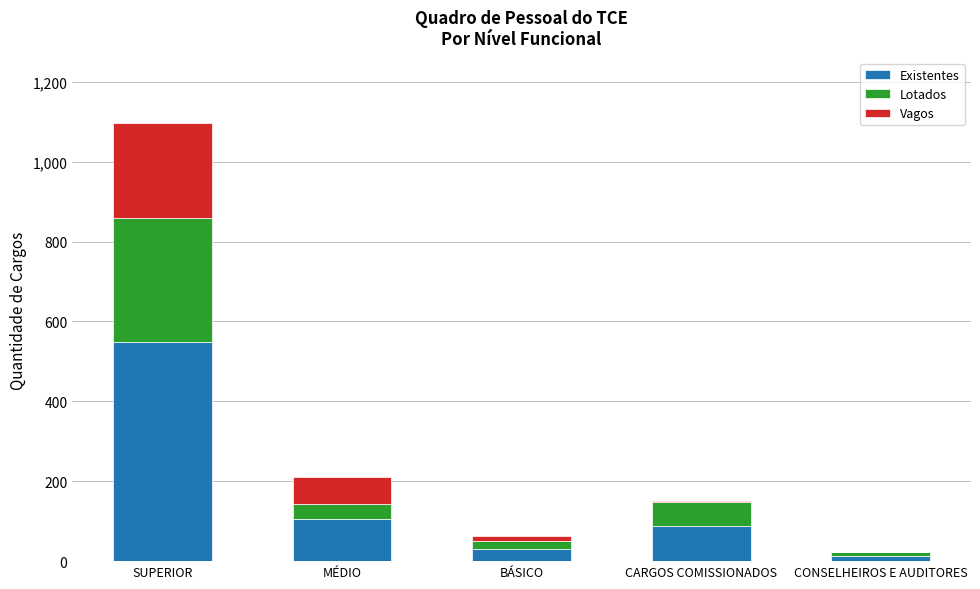

Reading left to right, transcribe the values for Existentes.

SUPERIOR=548	MÉDIO=105	BÁSICO=31	CARGOS COMISSIONADOS=88	CONSELHEIROS E AUDITORES=12